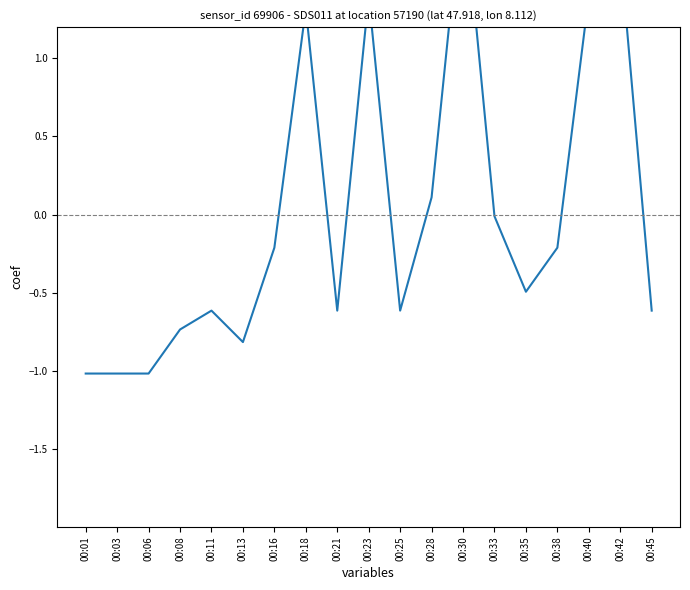

How many interior local peaks (higher than both neighbors) does the data have?

5